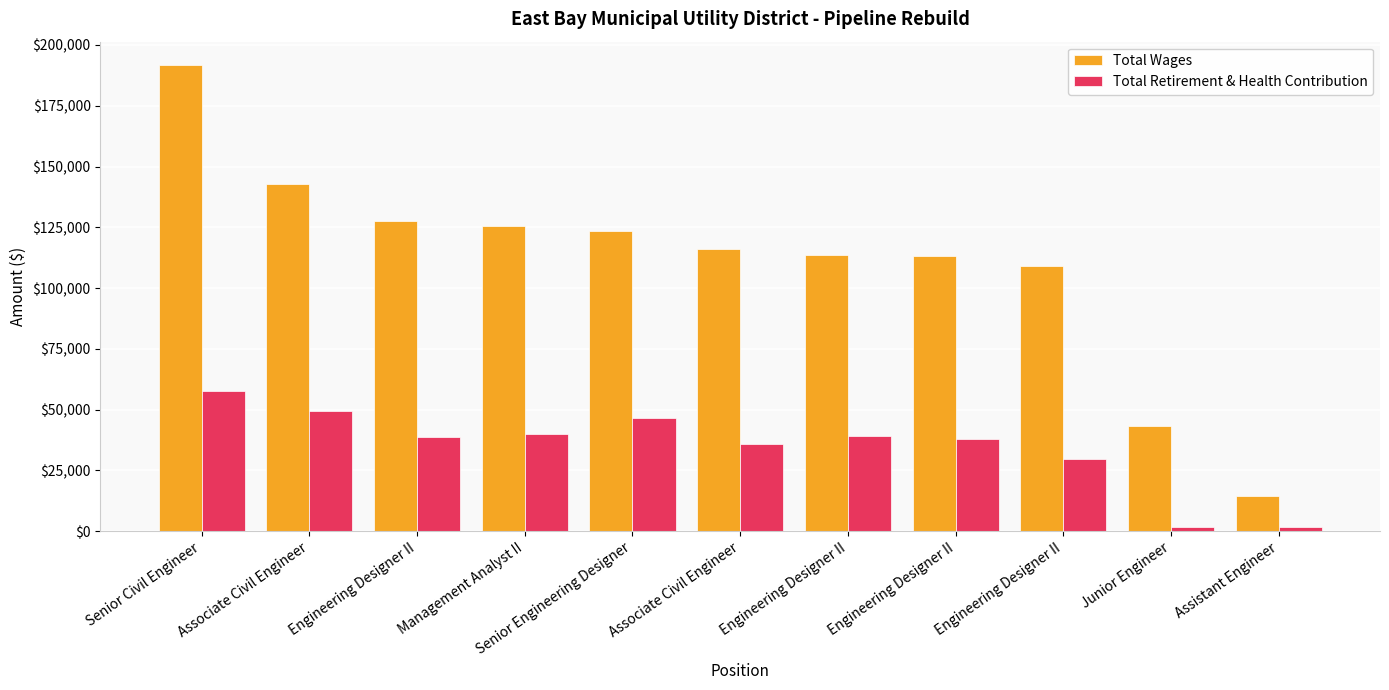

Are the bars horizontal?

No